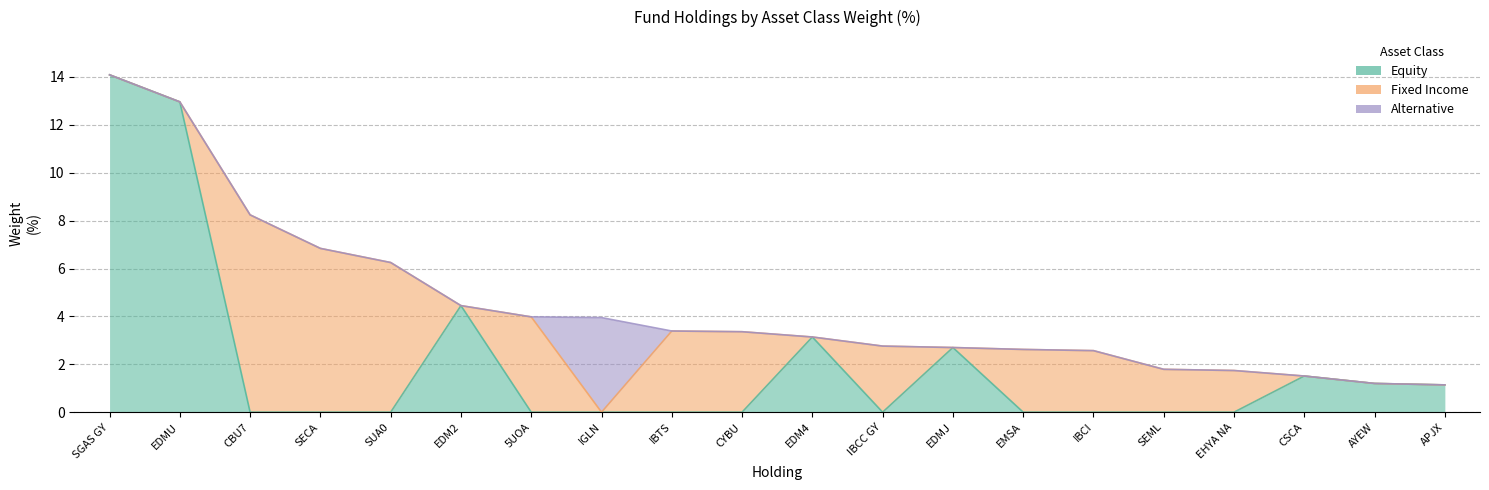

In Equity, how many points are higher than both neighbors (excluding endpoints)?

4